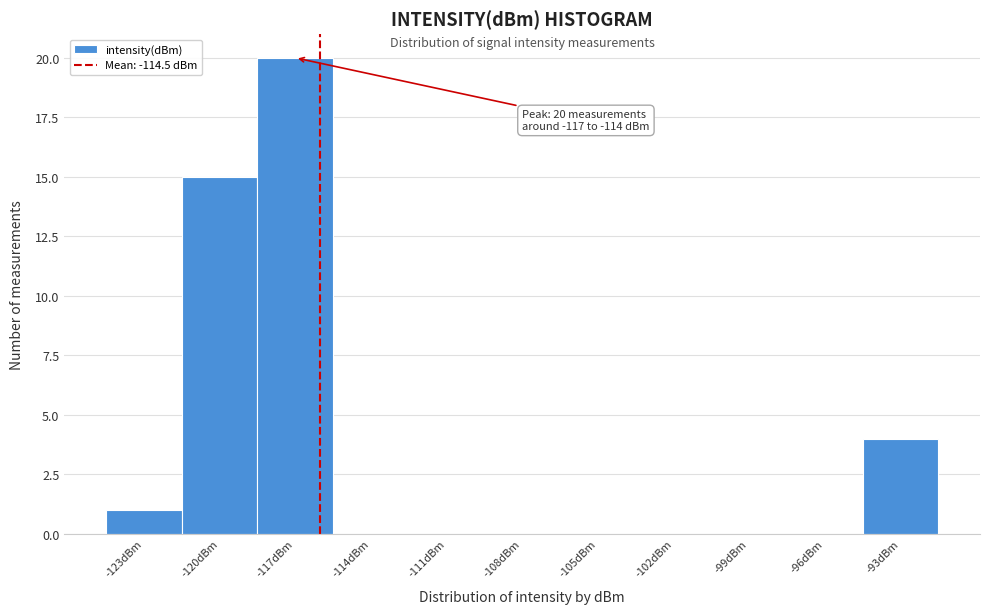

Reading left to right, what are all the values shown in this chart?

-123dBm=1	-120dBm=15	-117dBm=20	-114dBm=0	-111dBm=0	-108dBm=0	-105dBm=0	-102dBm=0	-99dBm=0	-96dBm=0	-93dBm=4